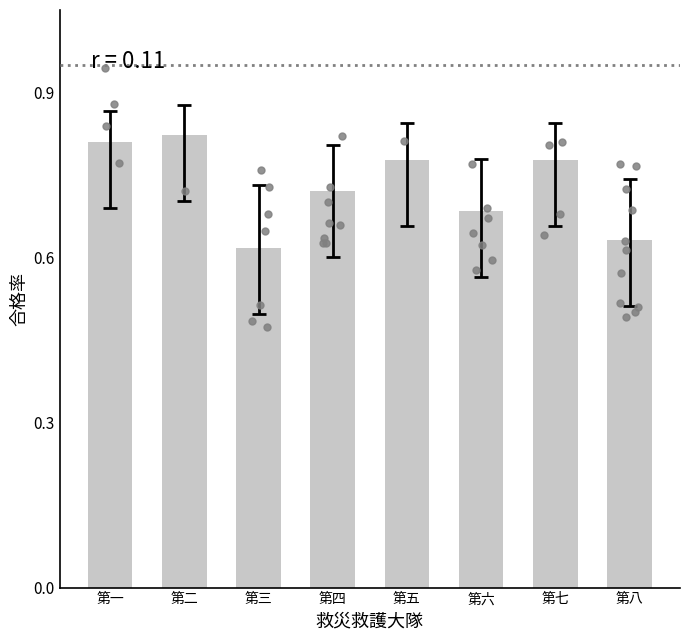

What is the change in value from 第一 to 第三?

-0.2